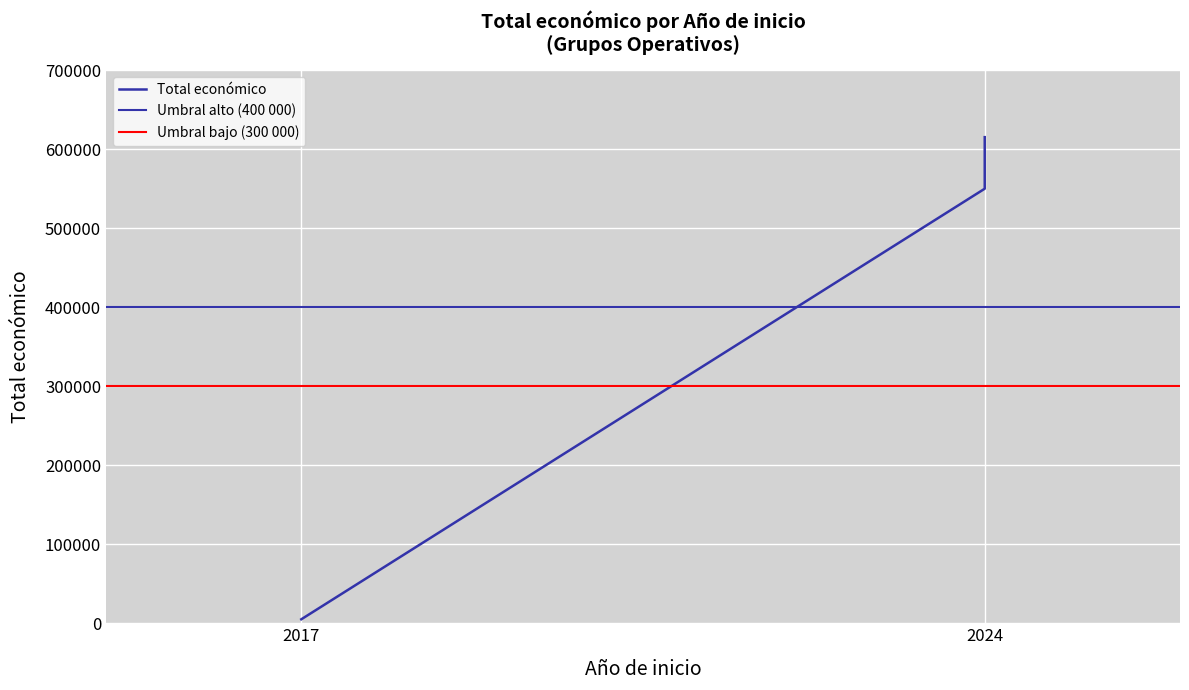

What is the average value?

442603